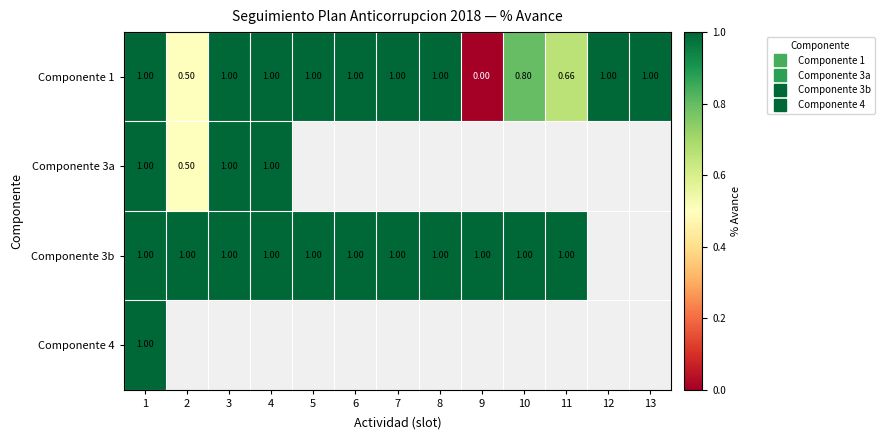

Which series has the largest total across all categories?

Componente 1